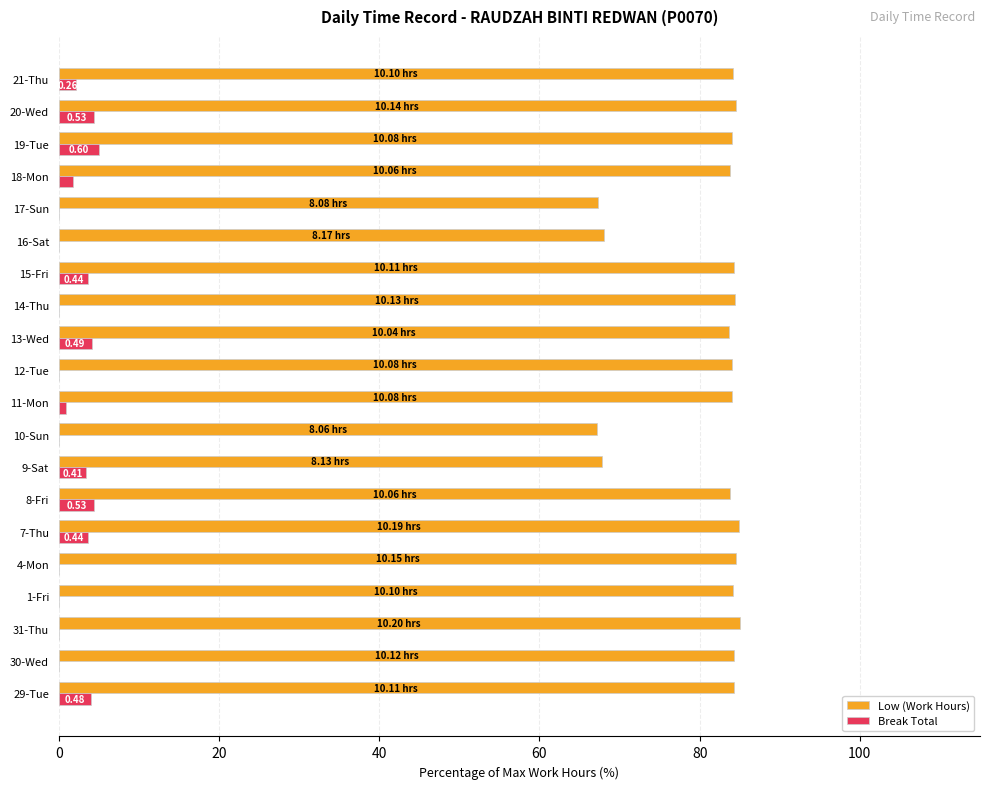

Is the value of Low (Work Hours) at 4-Mon greater than the value of Break Total at 31-Thu?

Yes